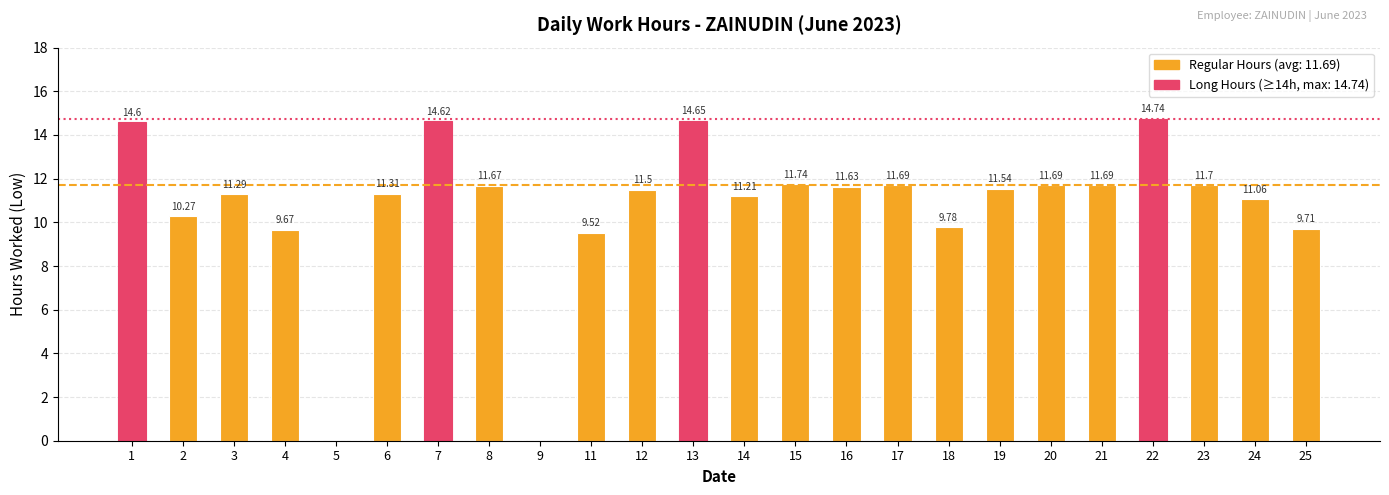

What is the average value?

10.7